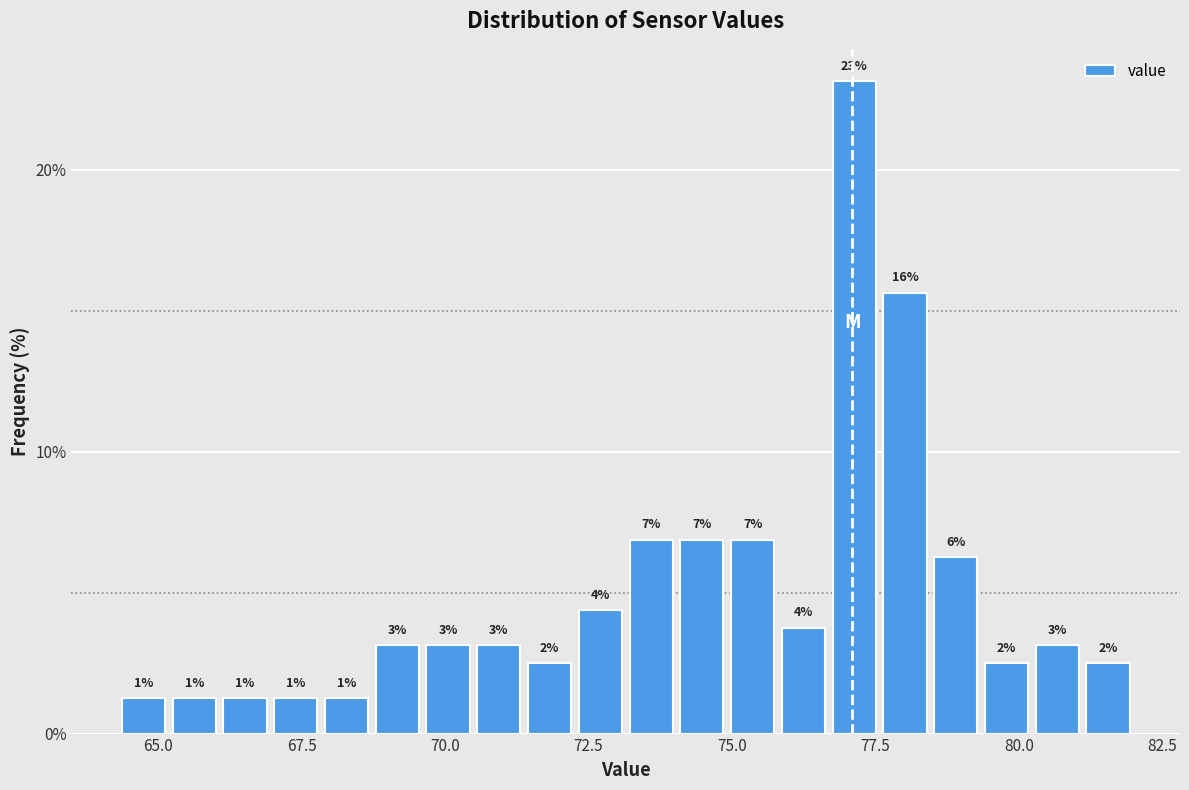

Around what value on the x-axis is the tallest bar? Give the approximate position of its centre, as read against the axis.

77.0